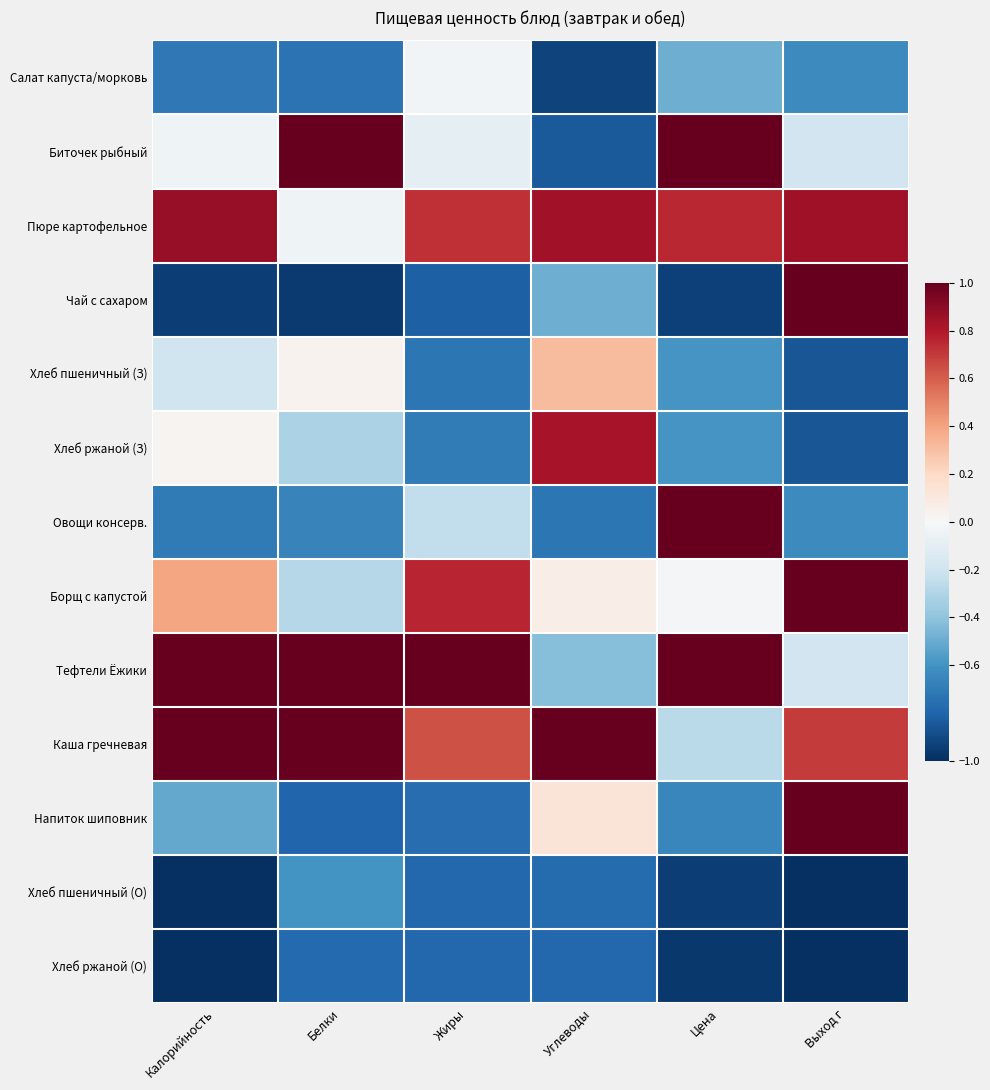

Which series has the largest total across all categories?

Каша гречневая